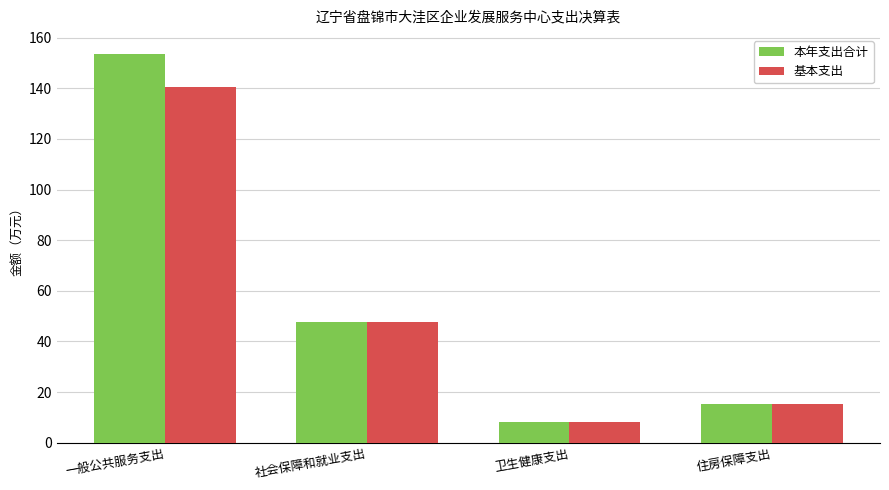

List the series in order of their overall mean, lowest first.

基本支出, 本年支出合计